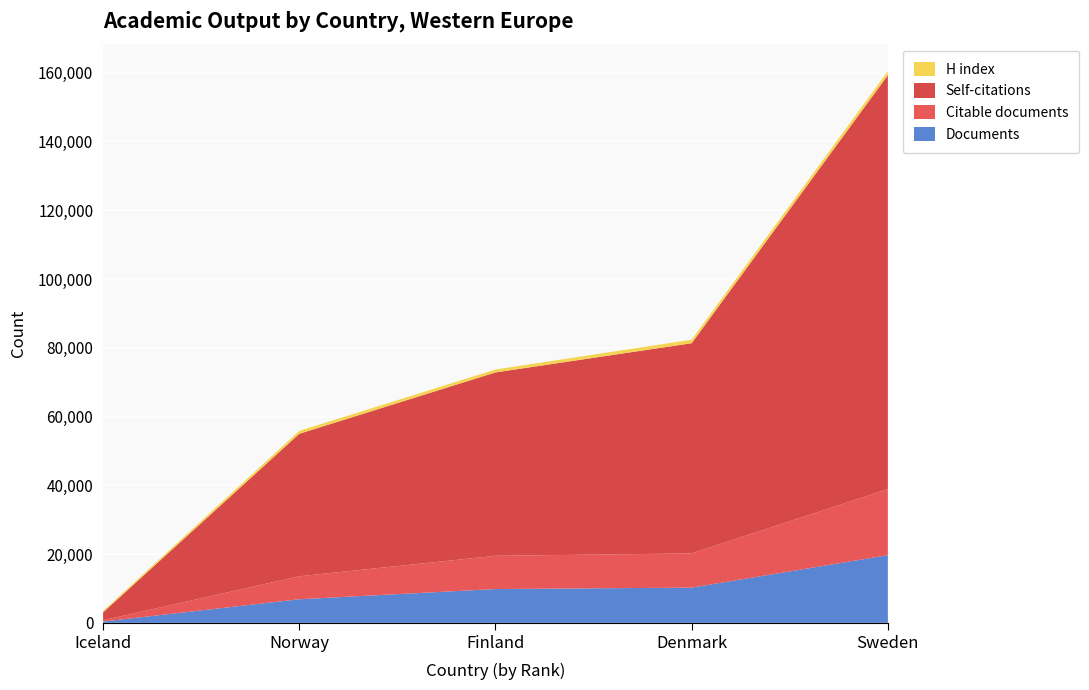

The value of Documents at Denmark is 16410. True or false?

False